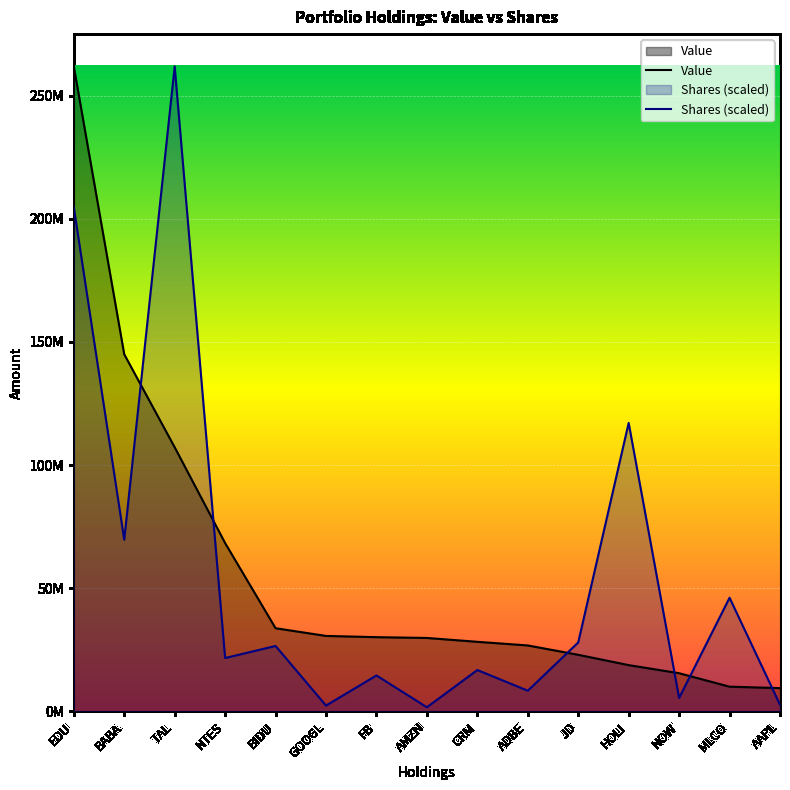

Which category has the lowest value in the Value series?

AAPL